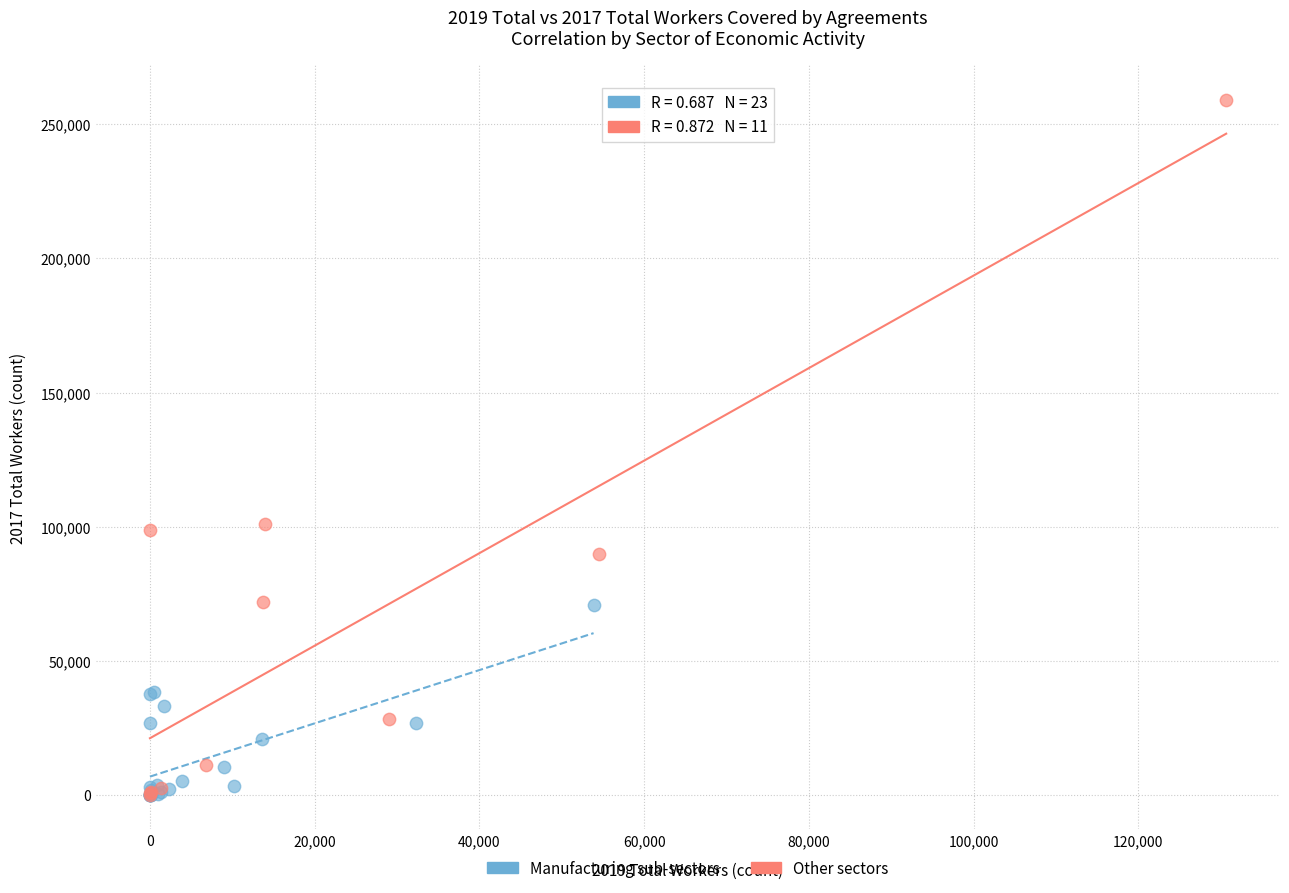

Which series reaches the maximum Y coordinate?

Other sectors